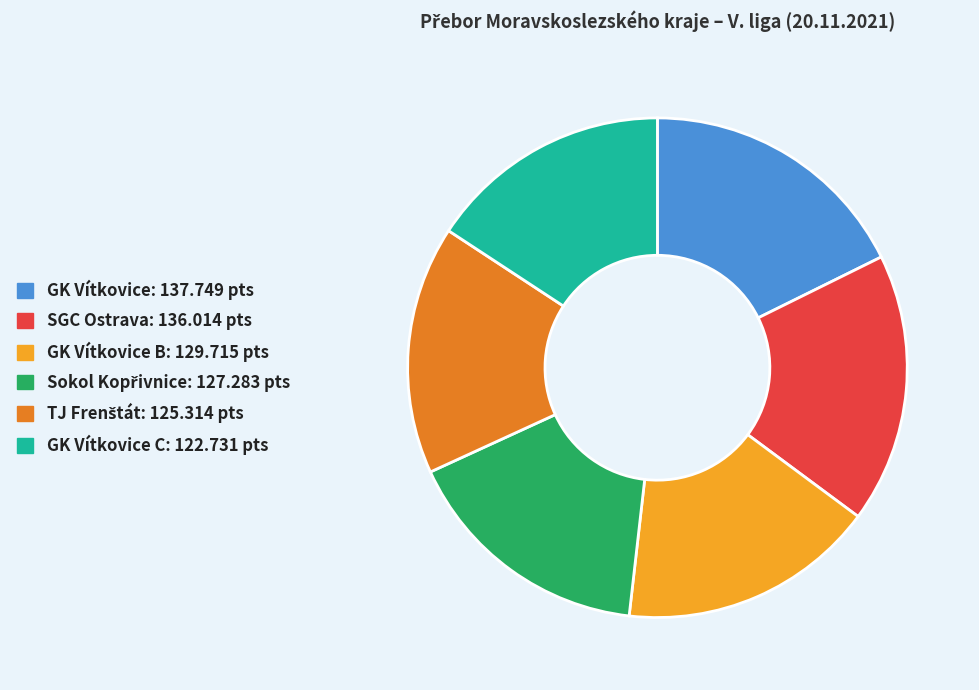

Is there any slice that represents more than half of the pie?

No